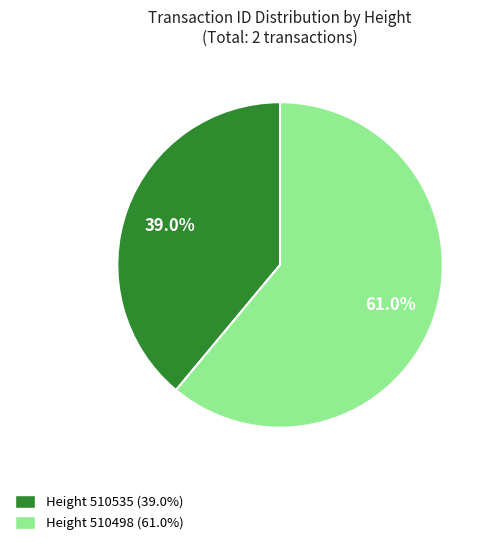

Which has a higher value, Height 510535 (39.0%) or Height 510498 (61.0%)?

Height 510498 (61.0%)